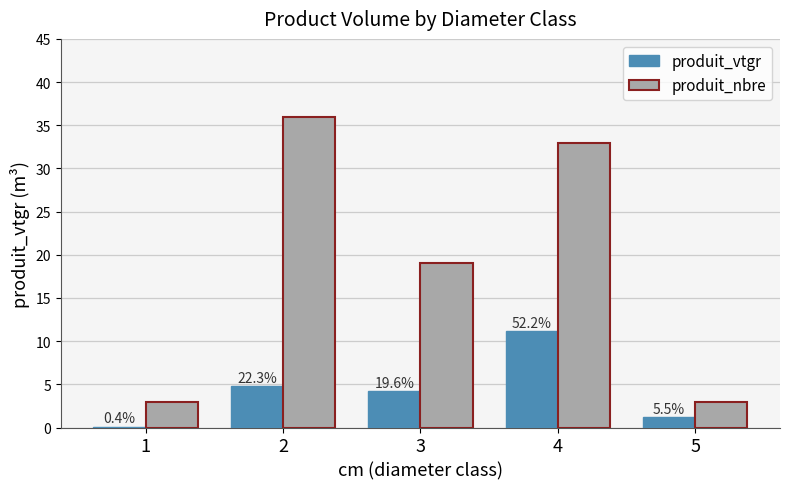

What are all the series names shown in the legend?

produit_vtgr, produit_nbre